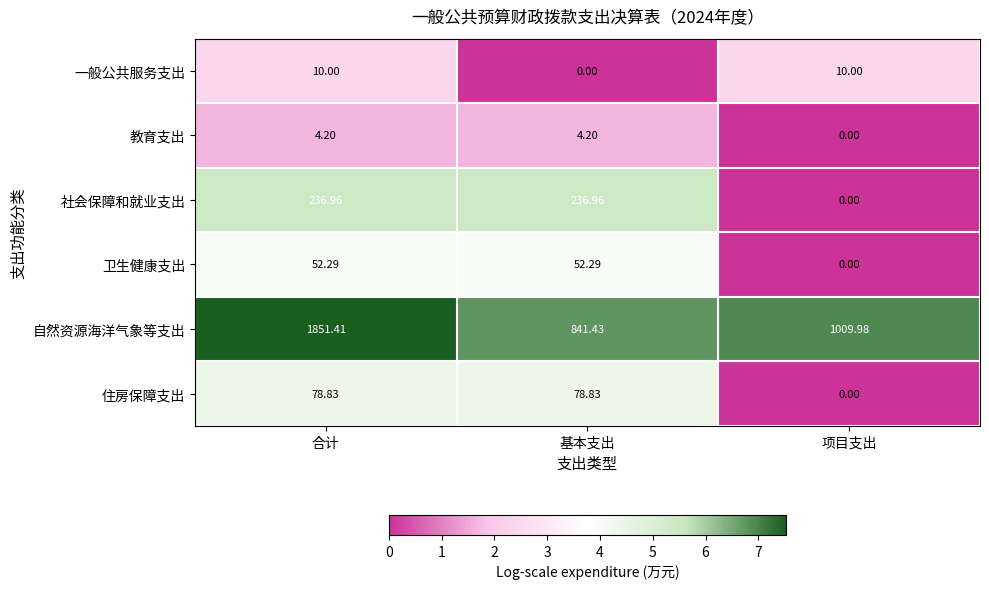

At which label does 教育支出 first exceed 4?

合计